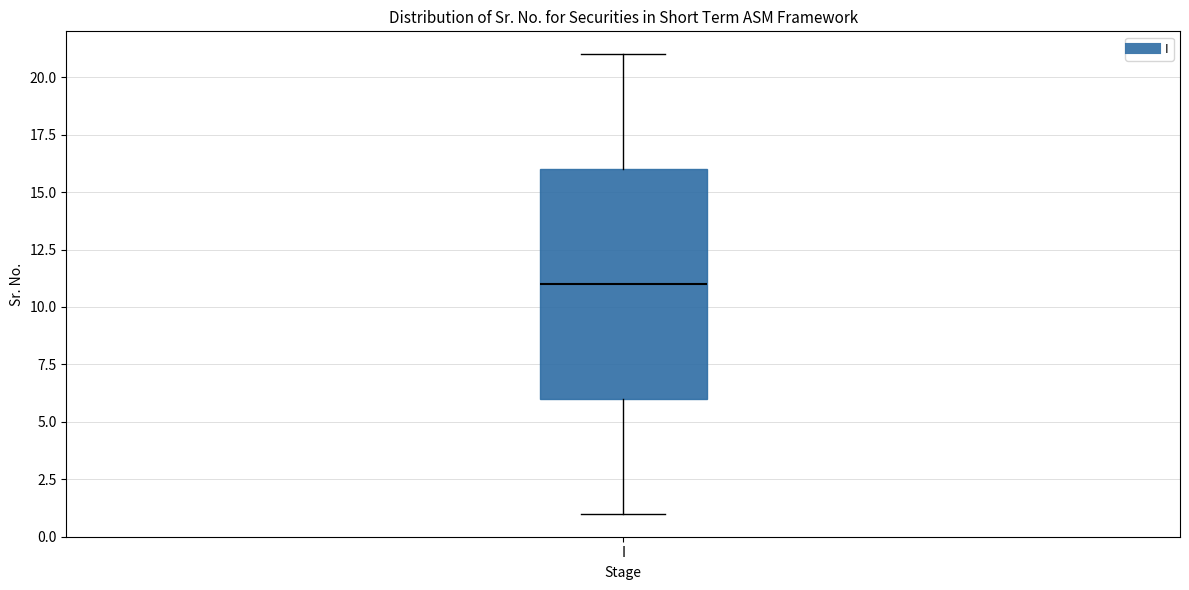

Transcribe this box plot: give where the median line is, the range the box spans, and where the two whiskers end, as read against the y-axis. The values are not printed on the chart, so give them approximately, as read against the axis.

median 11, box 6 to 16, whiskers 1 to 21